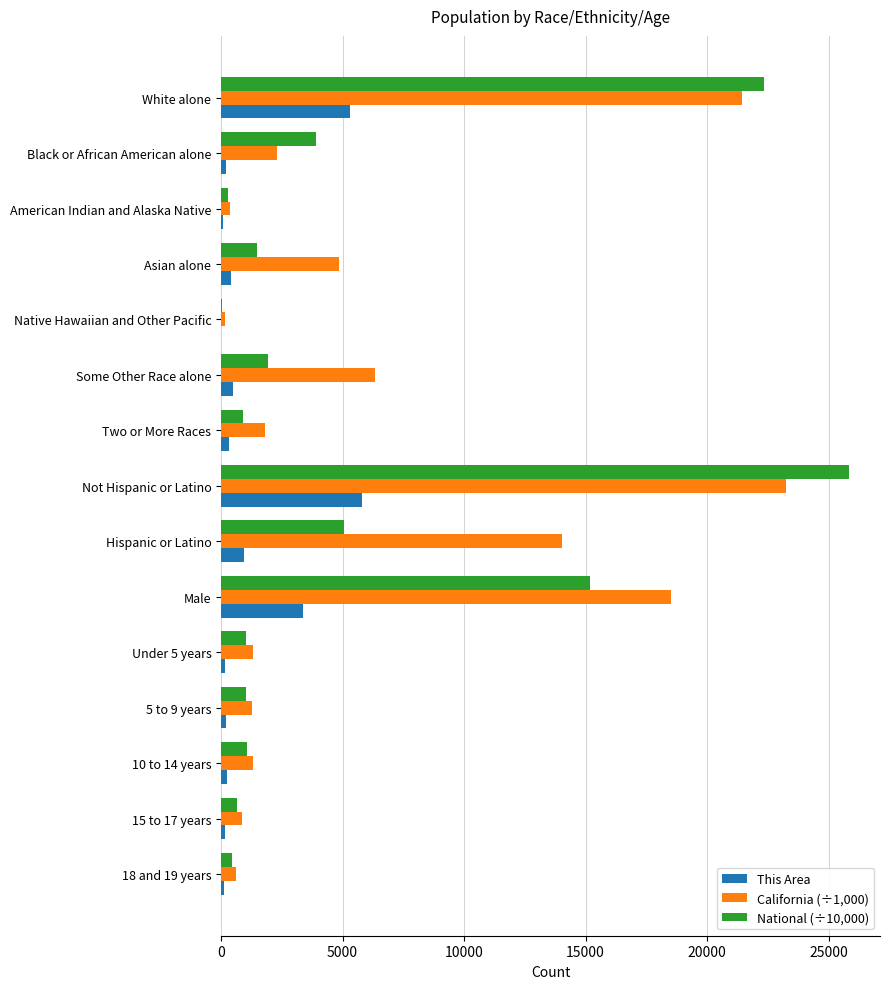

What are all the series names shown in the legend?

This Area, California (÷1,000), National (÷10,000)